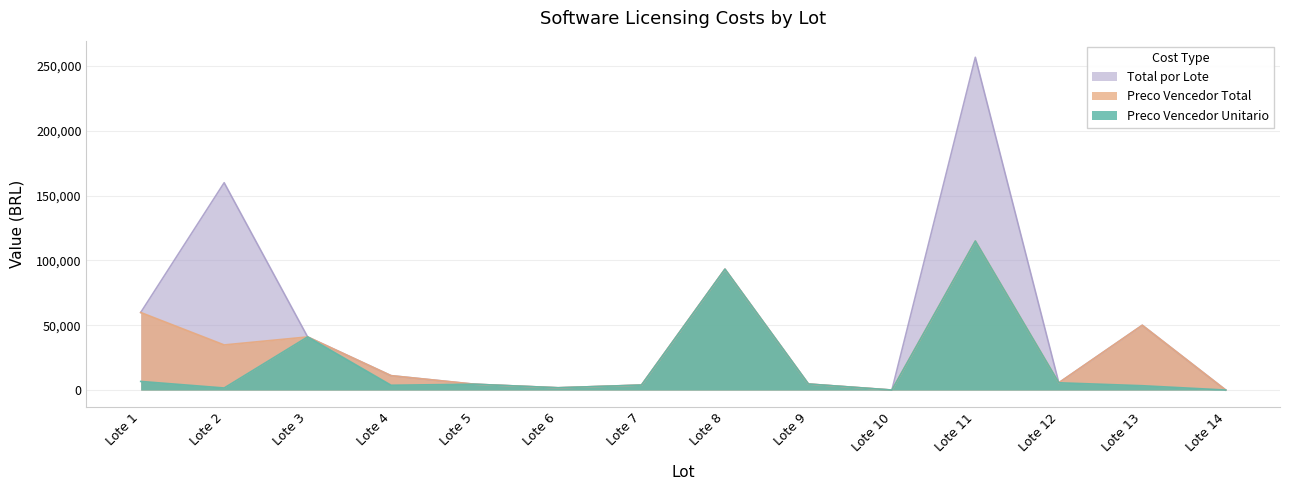

The Preco Vencedor Unitario series shows 7986.8 at Lote 5. True or false?

False